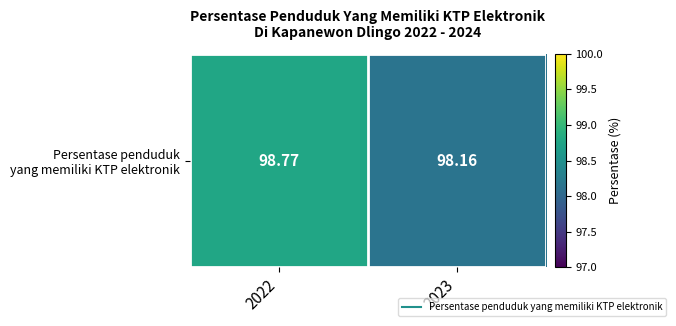

What is the sum of the values at 2022 and 2023?

196.9